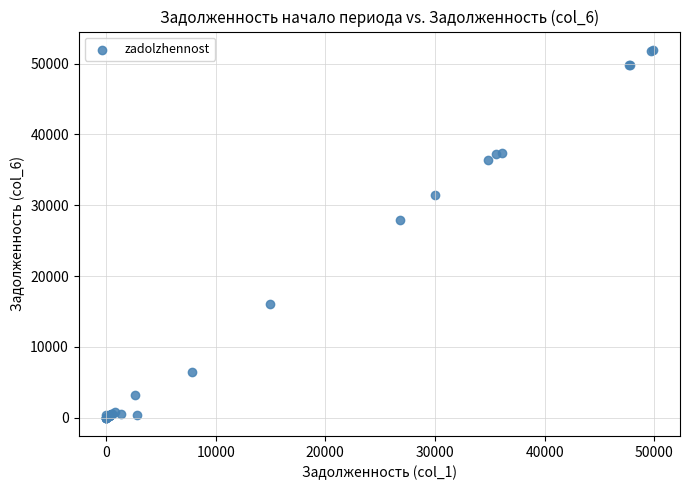

What Y value in the scatter plot is closest to 25958?

27942.8